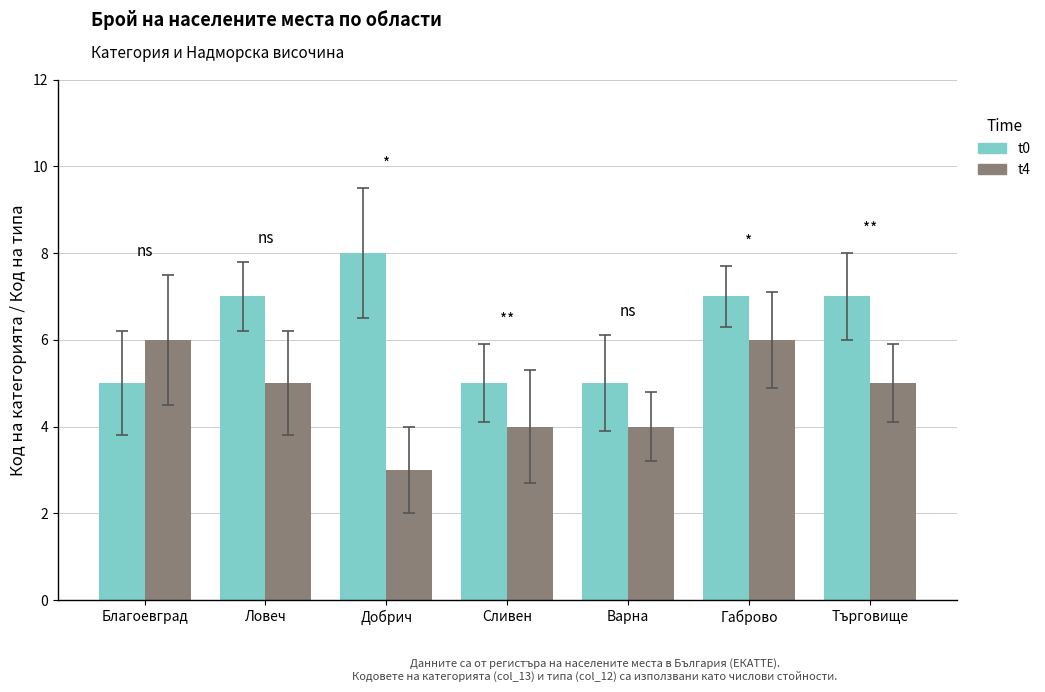

Read the t0 value at Сливен.

5